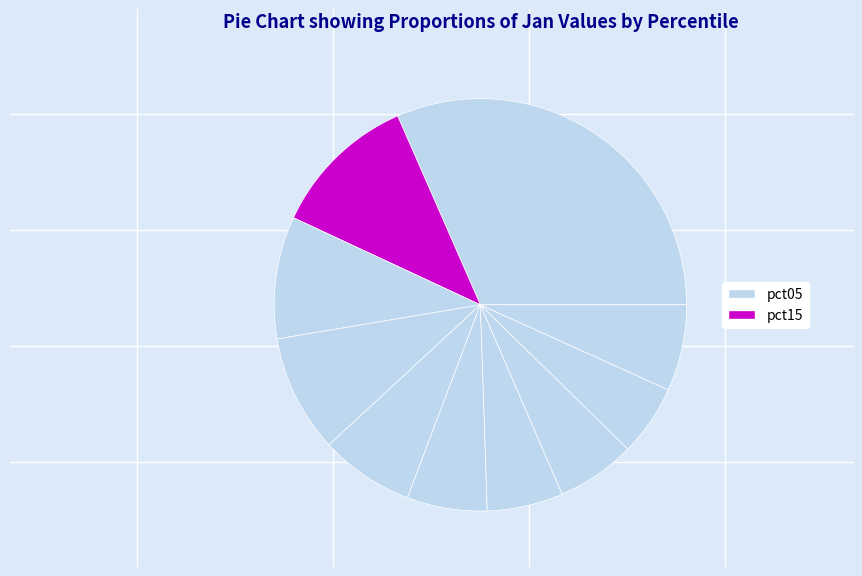

Rank the categories by value from highest to lowest.

pct05, pct15, pct25, pct35, pct45, pct95, pct55, pct75, pct65, pct85